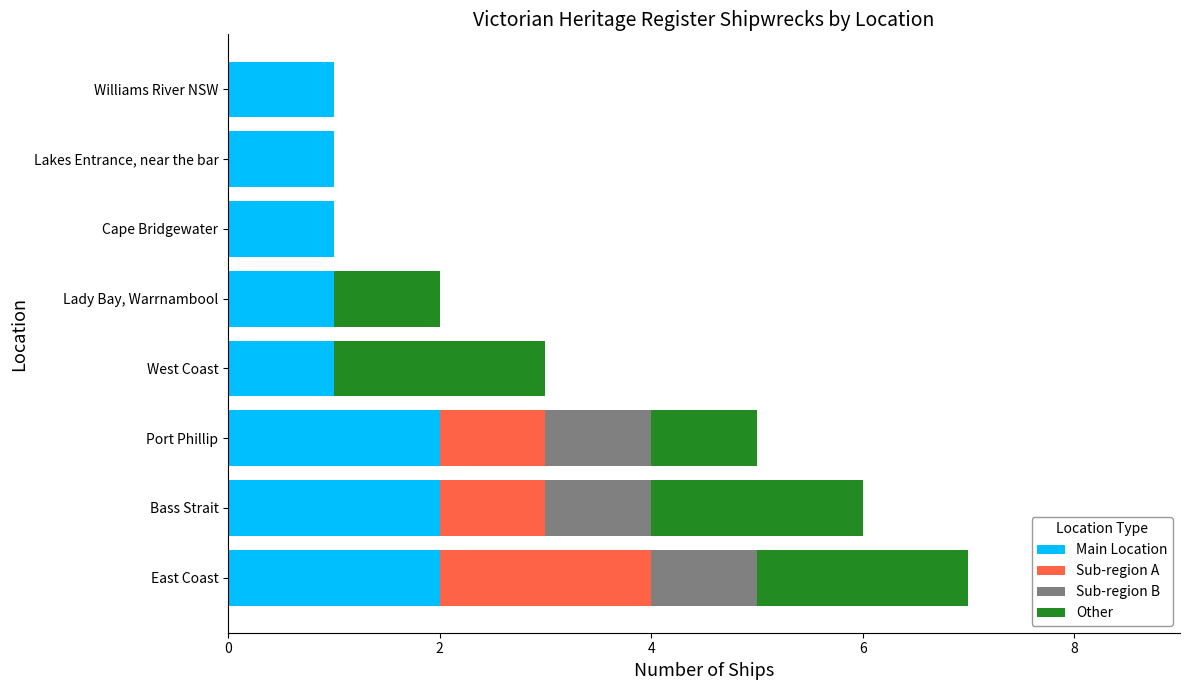

The Main Location series shows 4 at Bass Strait. True or false?

False